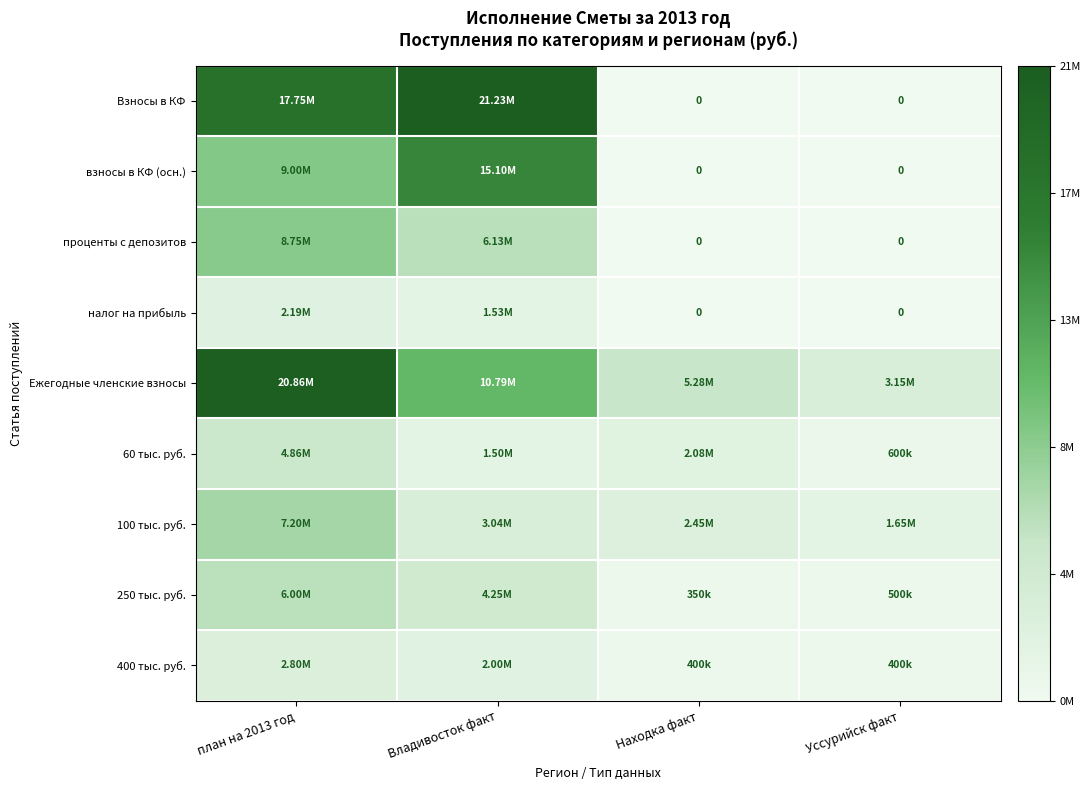

Where does the Взносы в КФ series first go above 17752771?

Владивосток факт